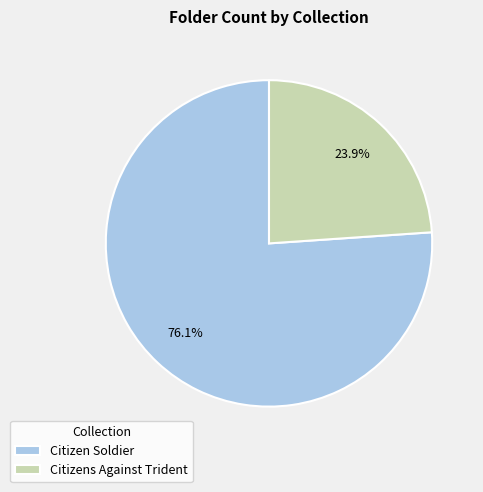

What portion of the pie excludes Citizens Against Trident?

76.1%